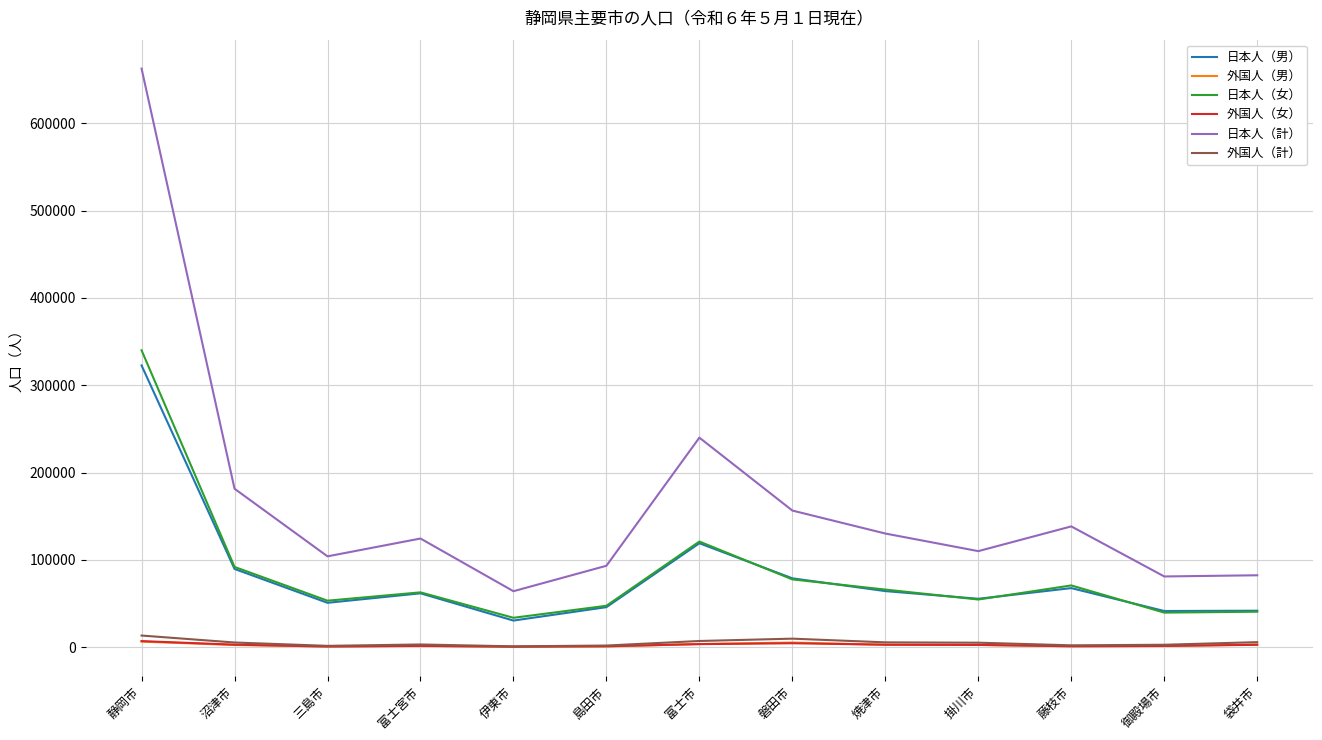

What is the sum of the 日本人（女） values at 伊東市 and 焼津市?

99591